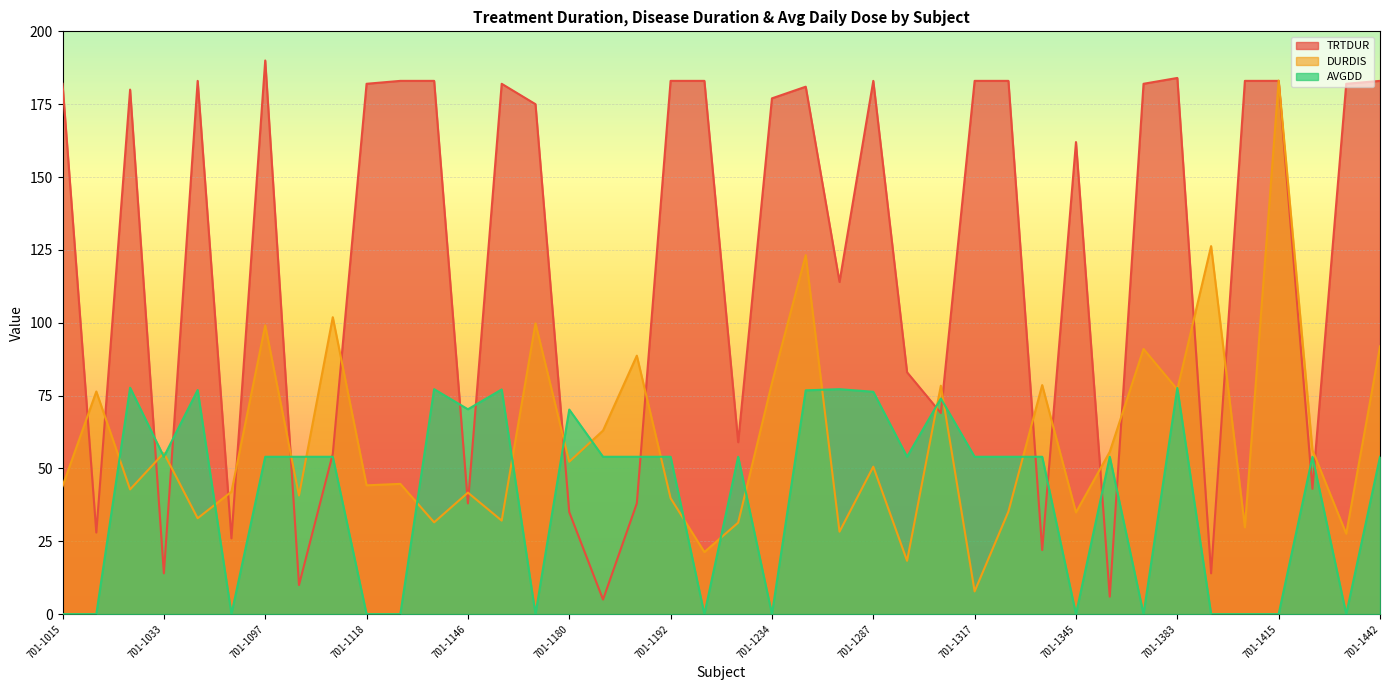

Which series has the largest total across all categories?

TRTDUR